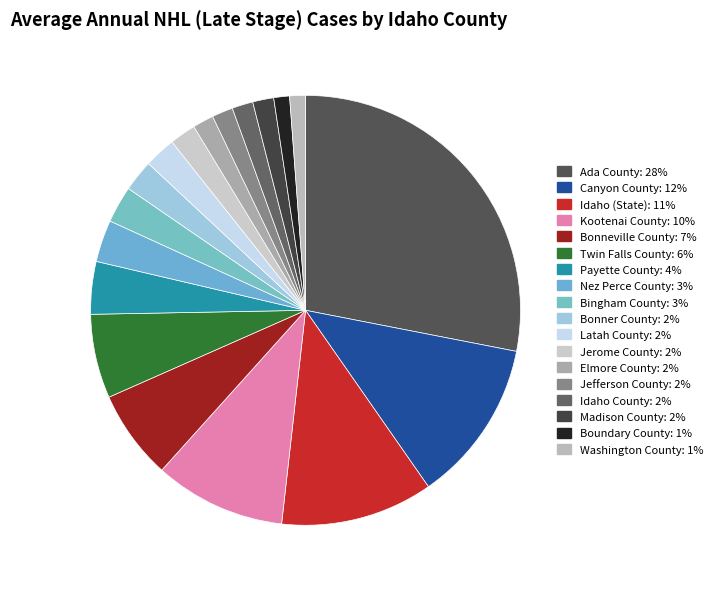

How many slices are in this pie chart?

18